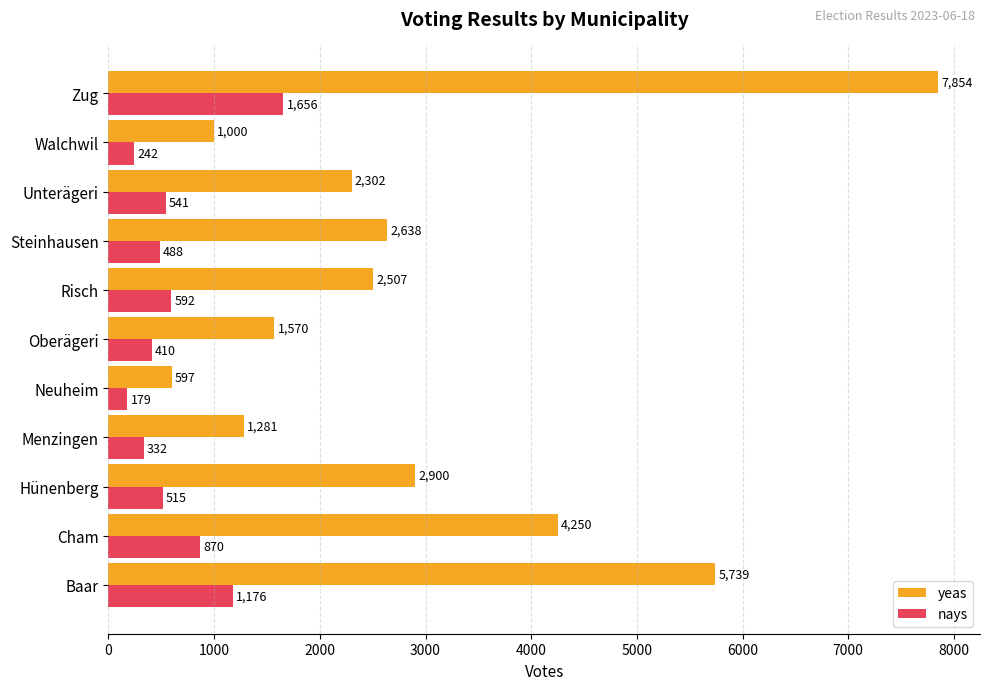

List the labels in order of yeas value, smallest first.

Neuheim, Walchwil, Menzingen, Oberägeri, Unterägeri, Risch, Steinhausen, Hünenberg, Cham, Baar, Zug